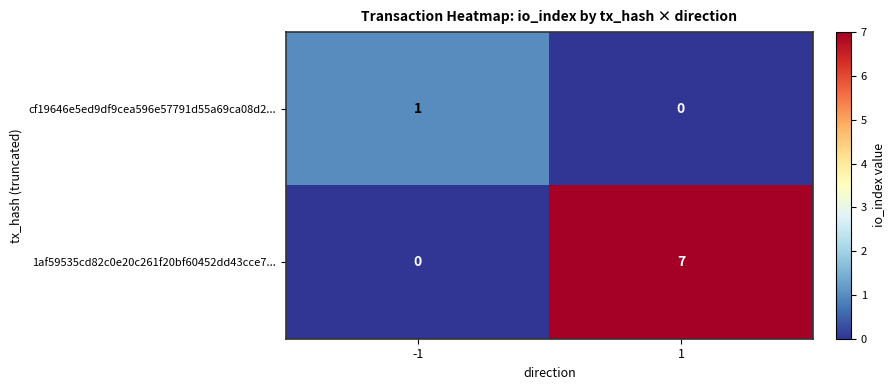

What is the highest value of the 1af59535cd82c0e20c261f20bf60452dd43cce7... series?

7